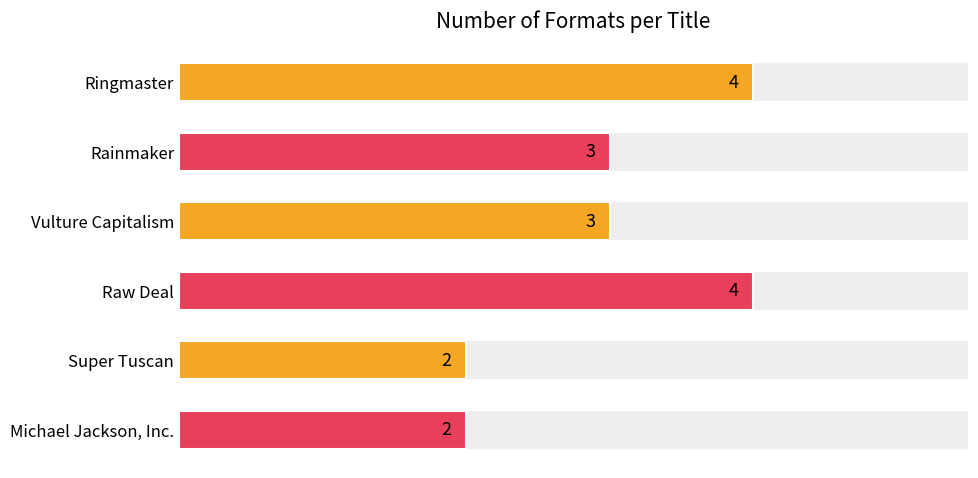

True or false: the data shows 4 at Ringmaster.

True